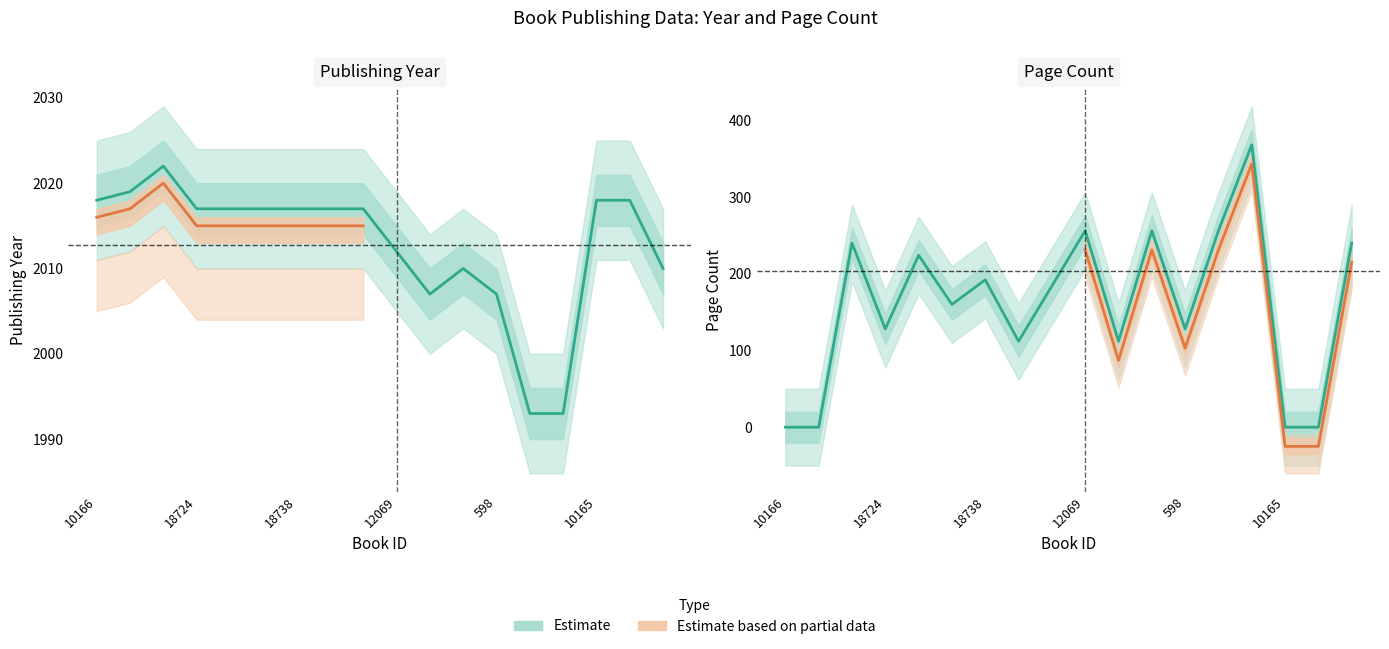

True or false: pageCount and publishingYear intersect in this chart.

False